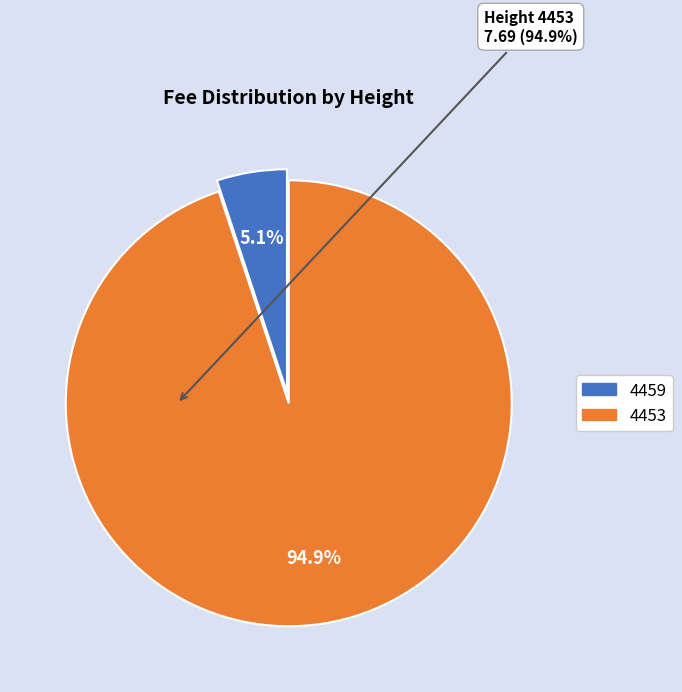

To the nearest percent, what percentage of the pie is 4453?

95%